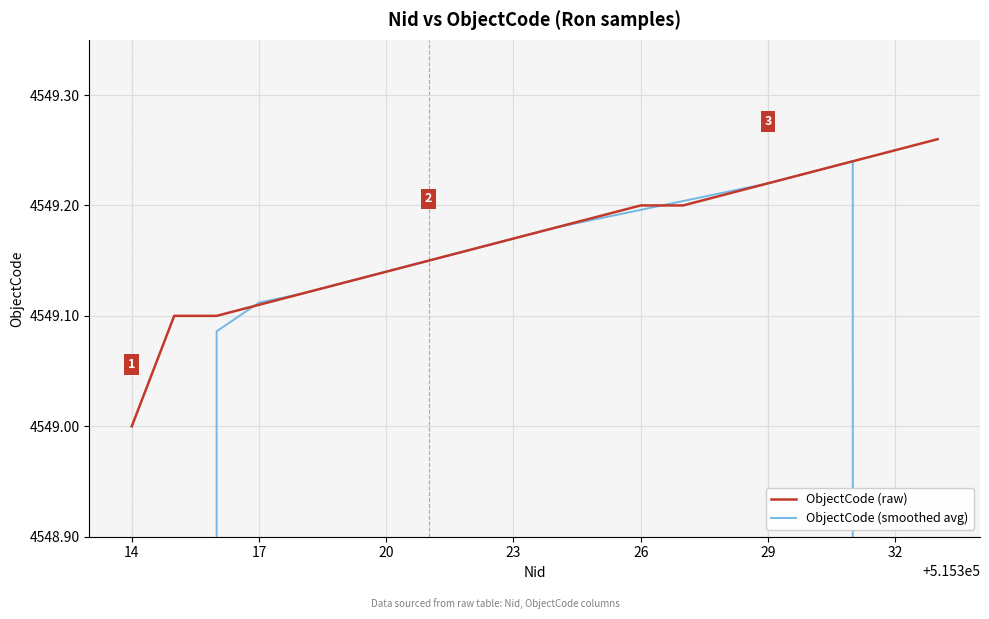

The ObjectCode (raw) series shows 3123.3 at 29. True or false?

False